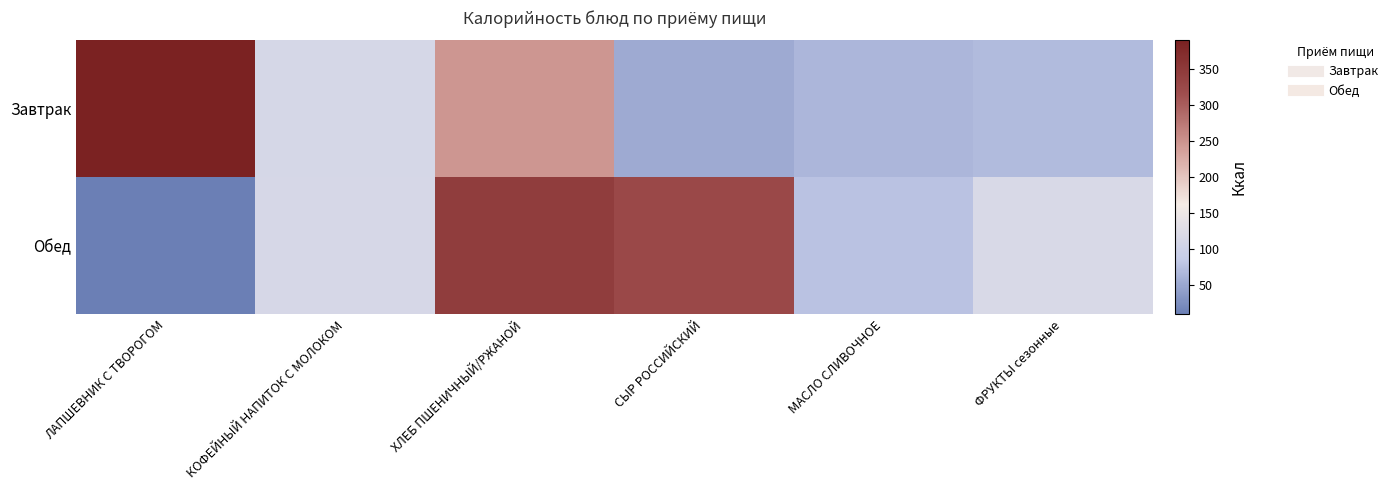

Reading right to left, list all the values displayed in this chart.

Завтрак: ФРУКТЫ сезонные=70	МАСЛО СЛИВОЧНОЕ=66	СЫР РОССИЙСКИЙ=54	ХЛЕБ ПШЕНИЧНЫЙ/РЖАНОЙ=246	КОФЕЙНЫЙ НАПИТОК С МОЛОКОМ=113	ЛАПШЕВНИК С ТВОРОГОМ=389
Обед: ФРУКТЫ сезонные=117	МАСЛО СЛИВОЧНОЕ=77	СЫР РОССИЙСКИЙ=325	ХЛЕБ ПШЕНИЧНЫЙ/РЖАНОЙ=344	КОФЕЙНЫЙ НАПИТОК С МОЛОКОМ=115	ЛАПШЕВНИК С ТВОРОГОМ=10